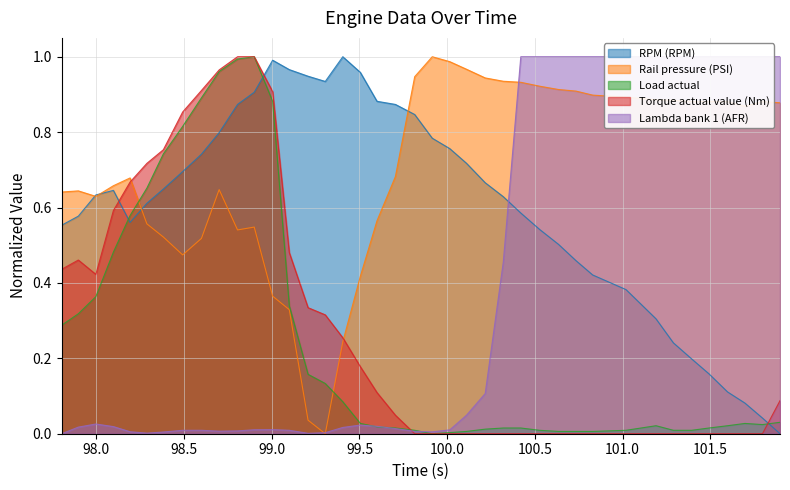

What is the difference between the maximum and minimum values in the RPM (RPM) series?

1.0